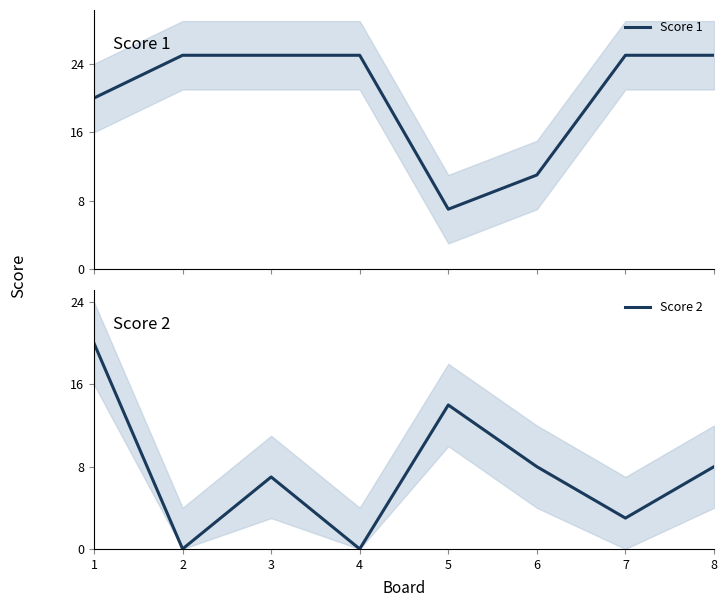

Where does the Score 2 series first go above 8?

1